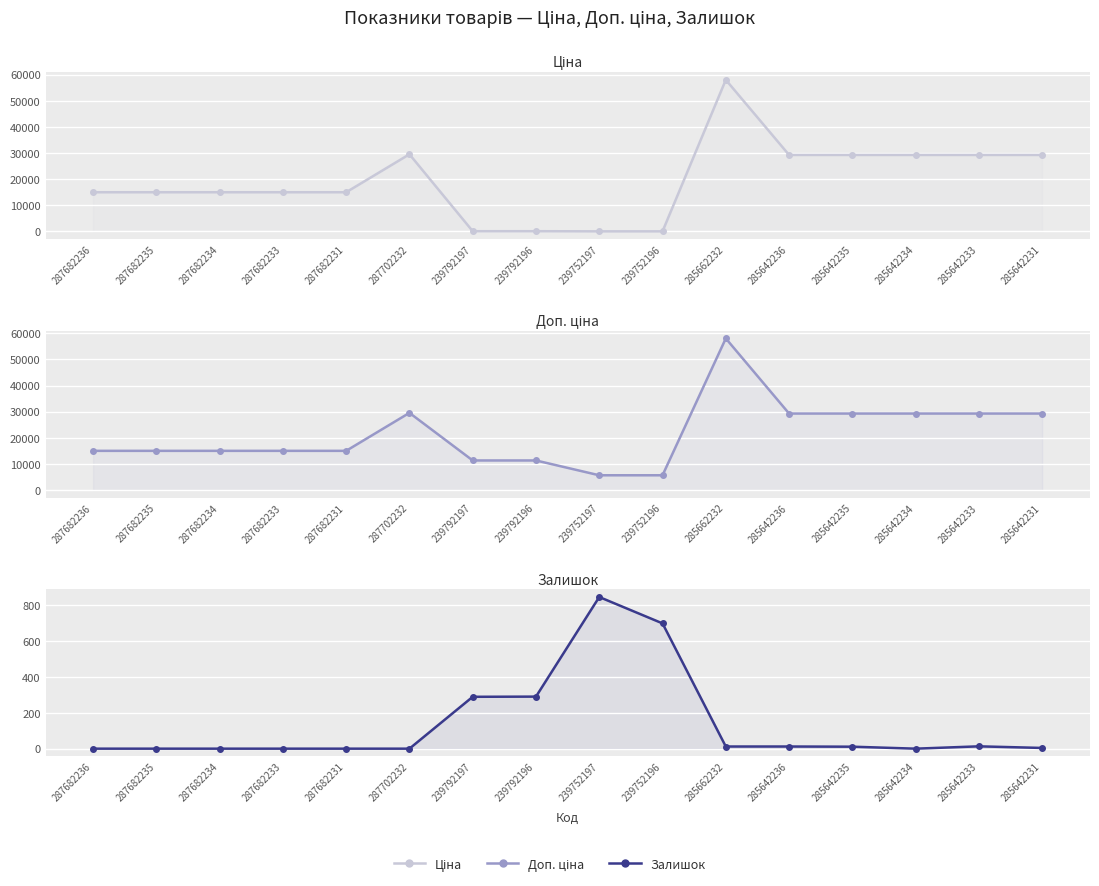

Between 239752196 and 287682234, which is larger?

287682234